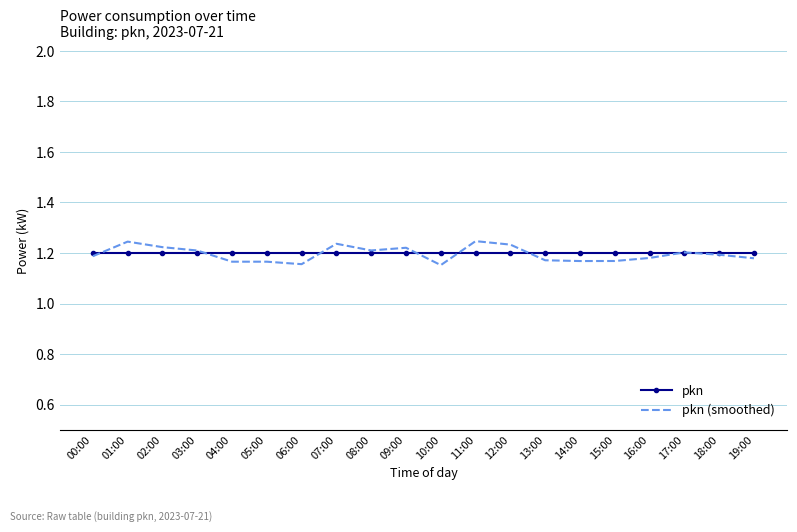

What are all the series names shown in the legend?

pkn, pkn (smoothed)